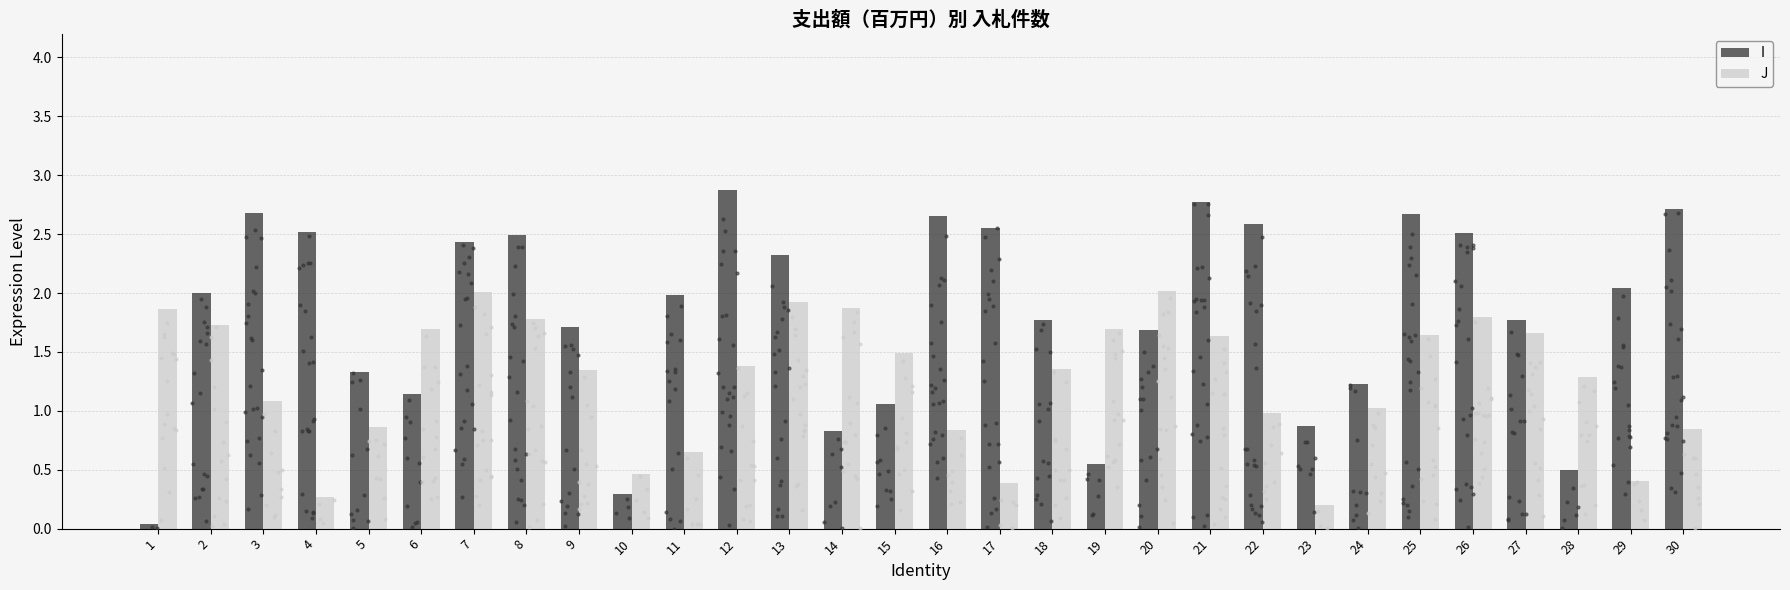

What is the total value across all series at 4?

2.8